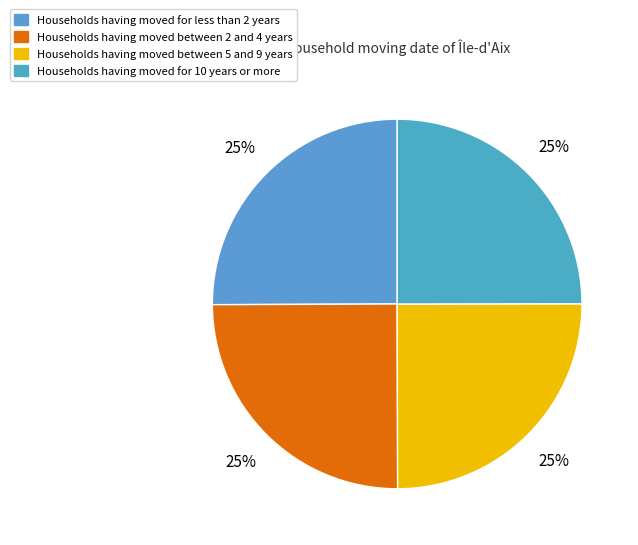

Count the number of slices in the pie.

4